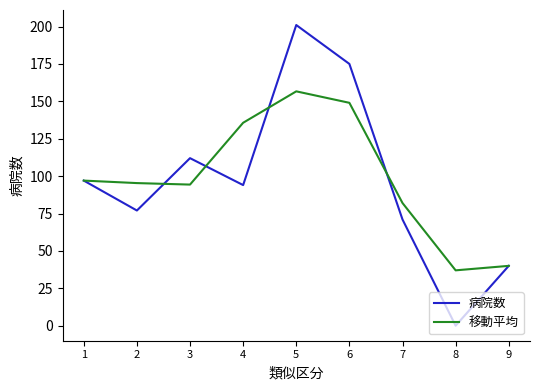

What are all the series names shown in the legend?

病院数, 移動平均